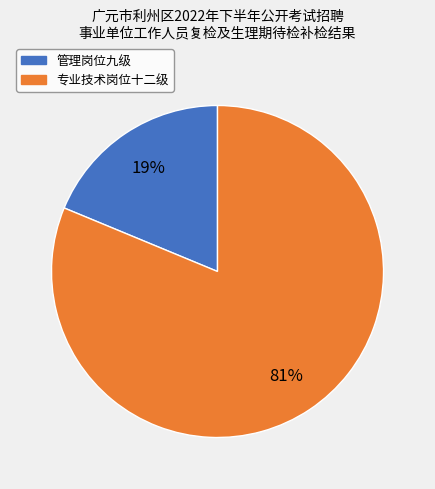

The 管理岗位九级 slice represents 13% of the pie. True or false?

False